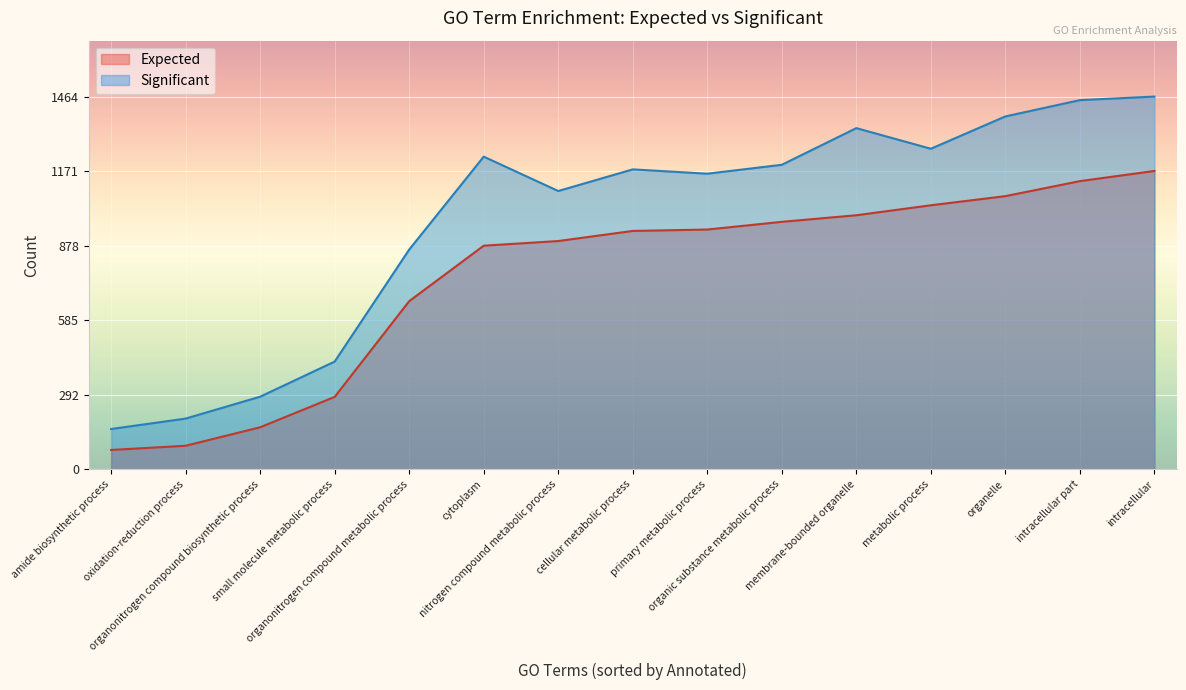

True or false: Significant and Expected cross at least once.

False